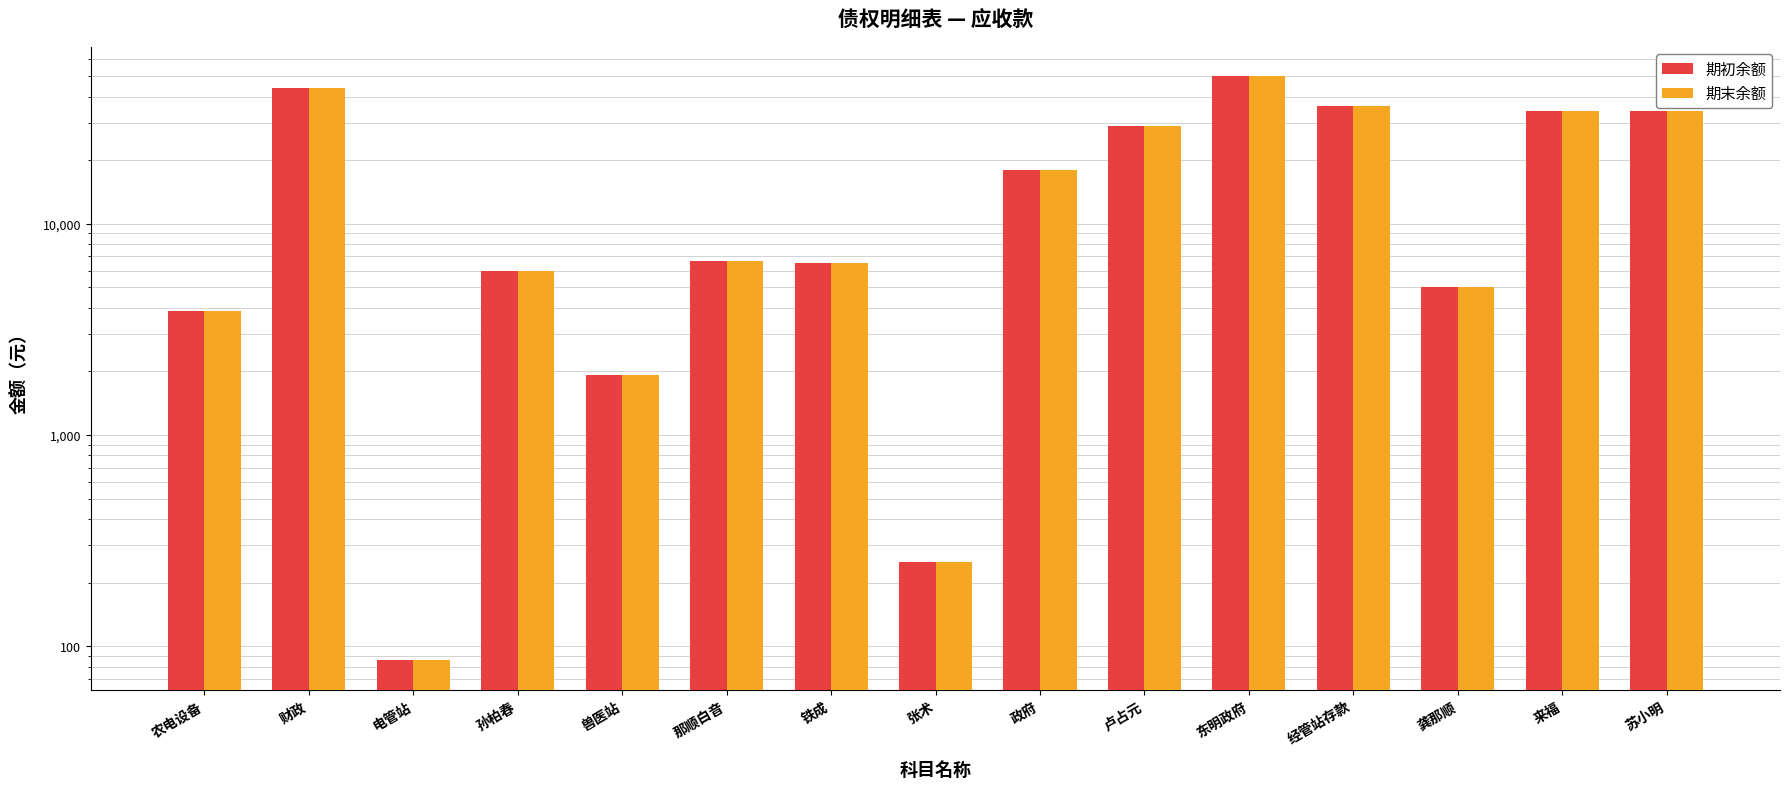

What is the minimum value for 期初余额?

85.7